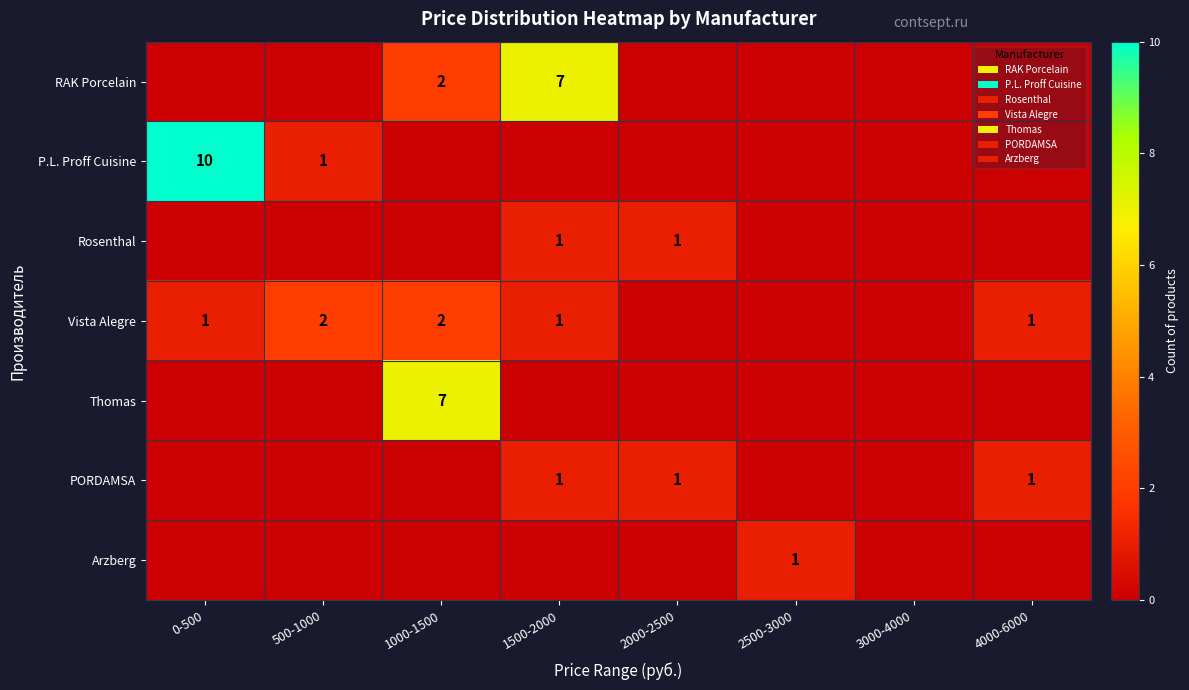

What is the difference between the highest and lowest values at 1500-2000?

7